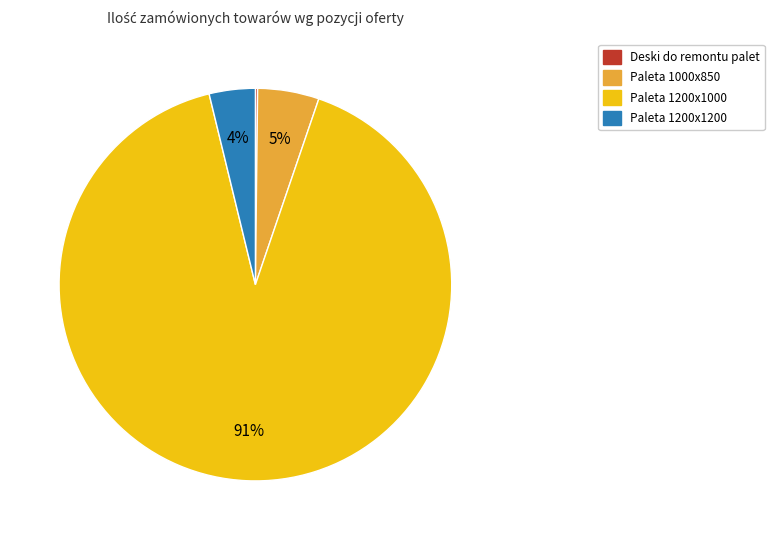

True or false: Paleta 1200x1000 accounts for 91% of the total.

True